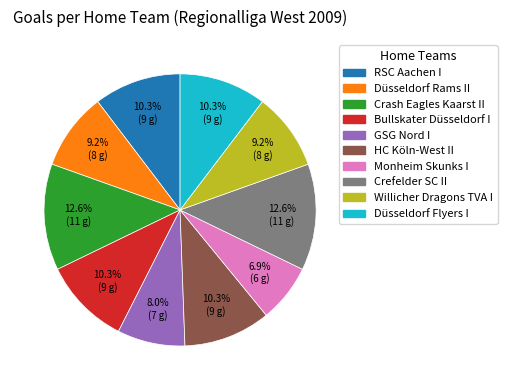

To the nearest percent, what is the average slice percentage?

10%